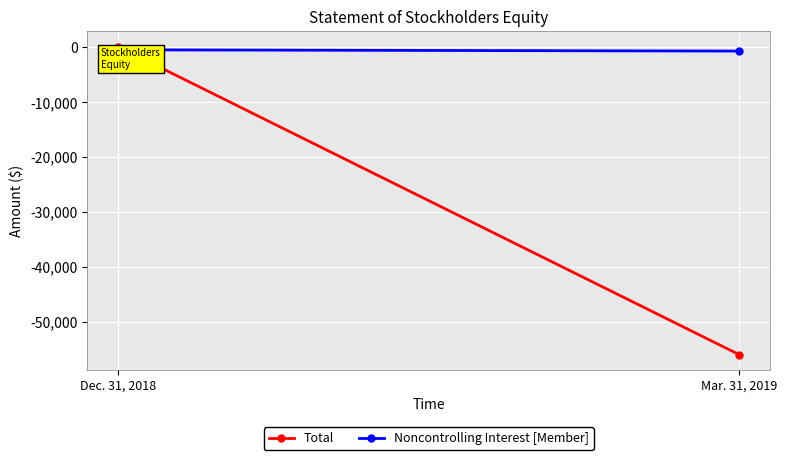

At which label does Noncontrolling Interest [Member] reach its peak?

Dec. 31, 2018